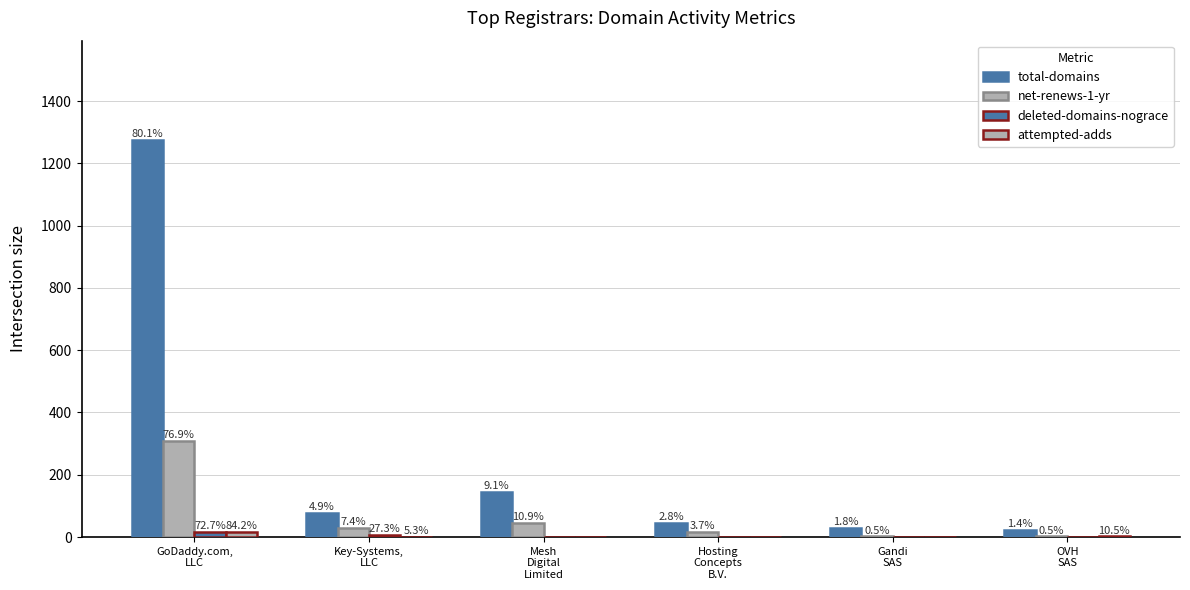

What is the highest value of the net-renews-1-yr series?

310